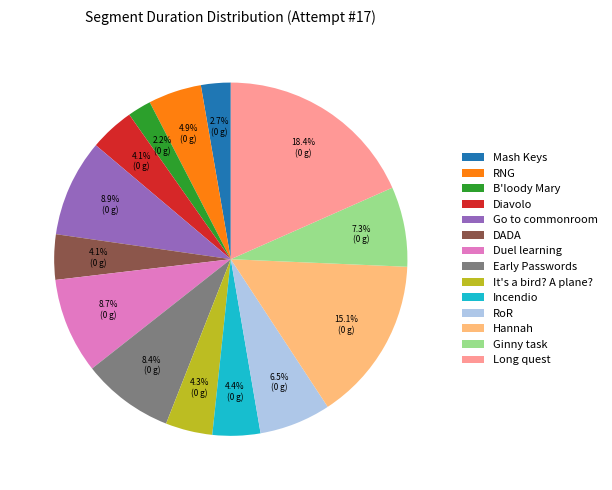

Between B'loody Mary and Go to commonroom, which is larger?

Go to commonroom